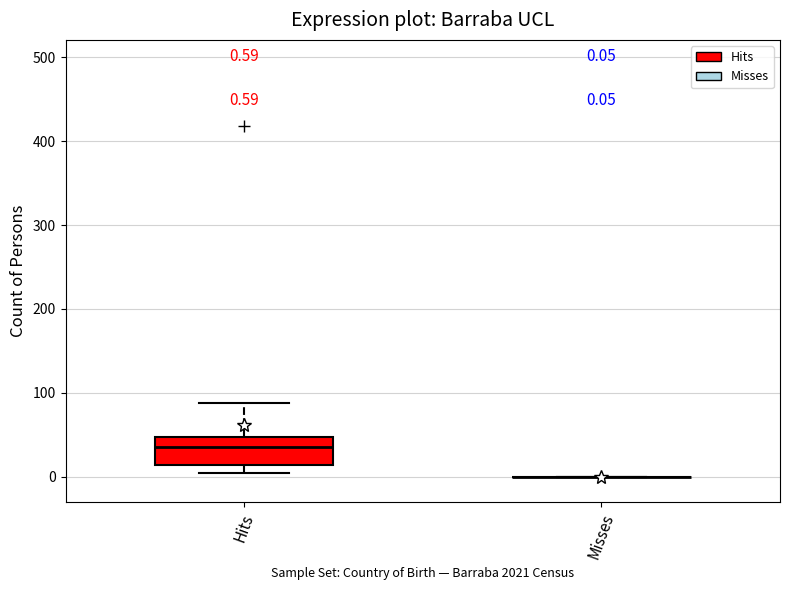

Which box is the tallest, from its lower edge to its upper edge?

Hits